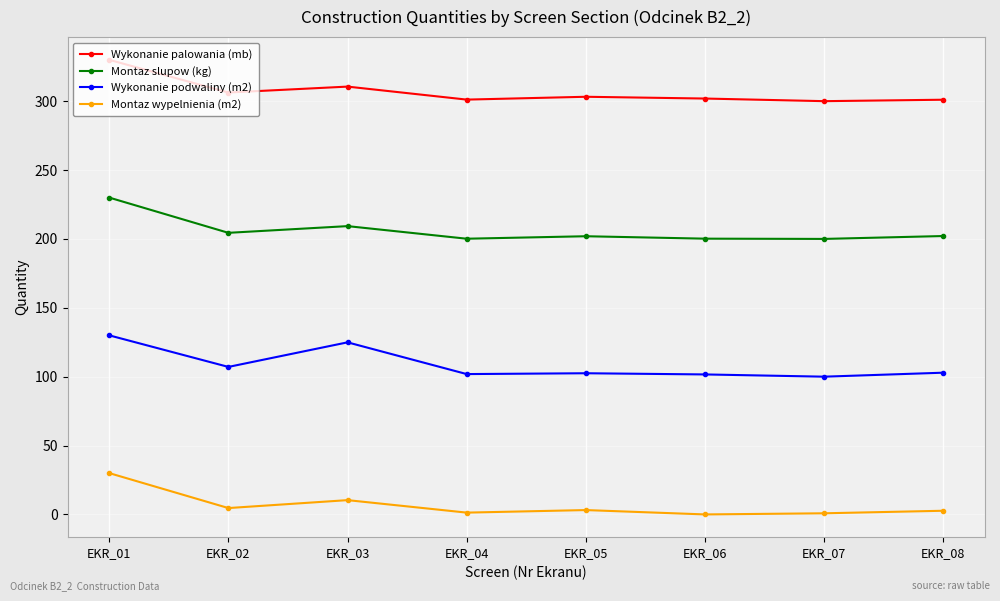

How many values in the Wykonanie palowania (mb) series are below 303?

4